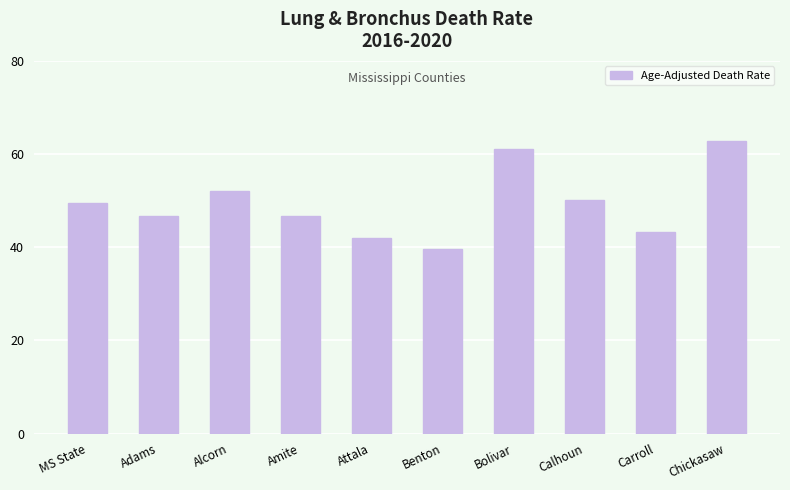

What position from the left is Attala?

5